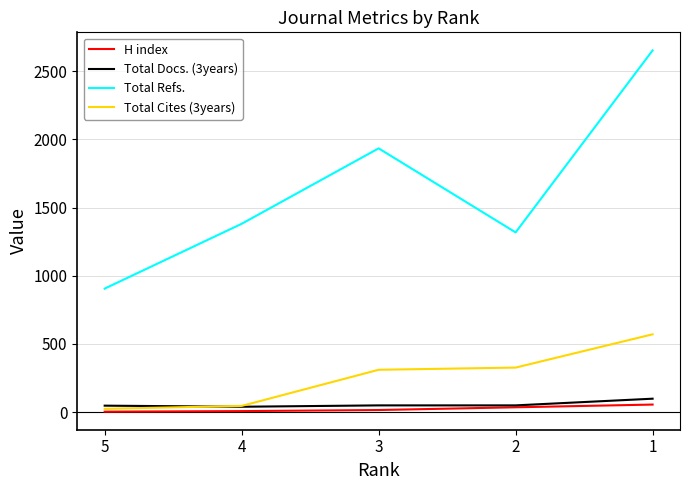

The value of Total Cites (3years) at 3 is 311. True or false?

True